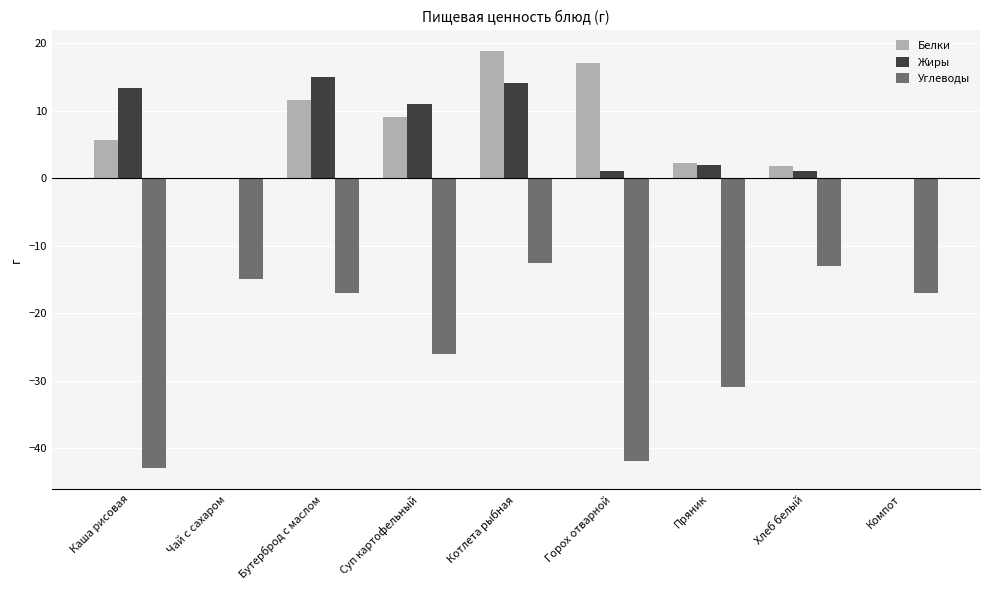

At which label does Жиры first exceed 2?

Каша рисовая